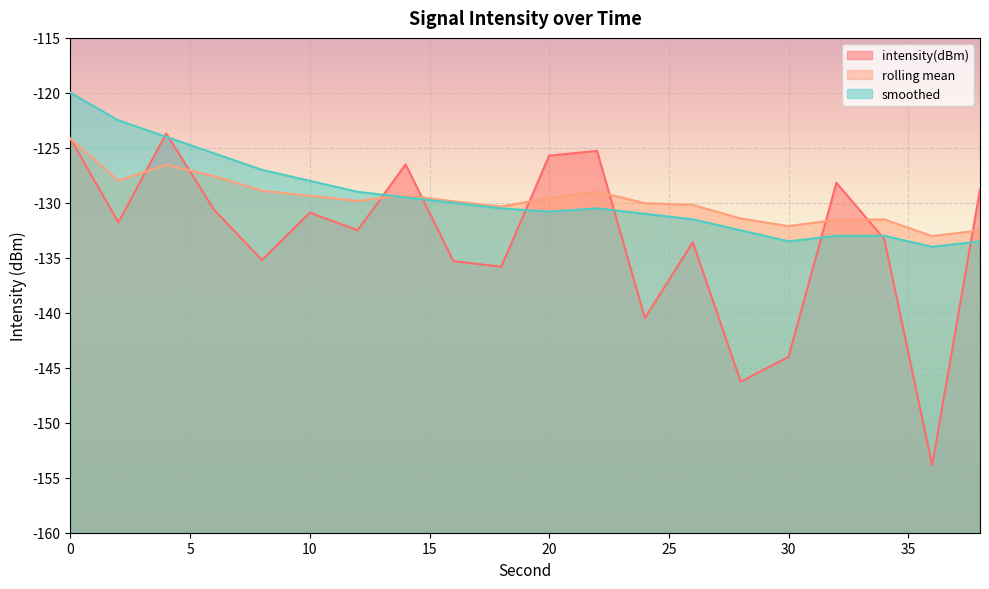

What is the value of the intensity(dBm) point at the 20th from the left?

-128.8